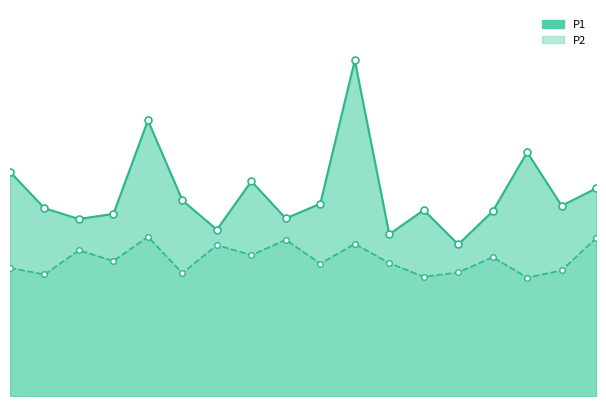

What is the sum of the P2_line values at 7 and 5?

10.4